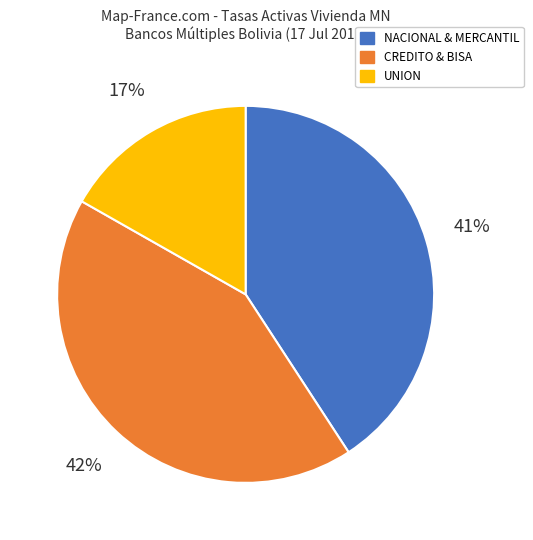

To the nearest percent, what percentage of the pie is UNION?

17%